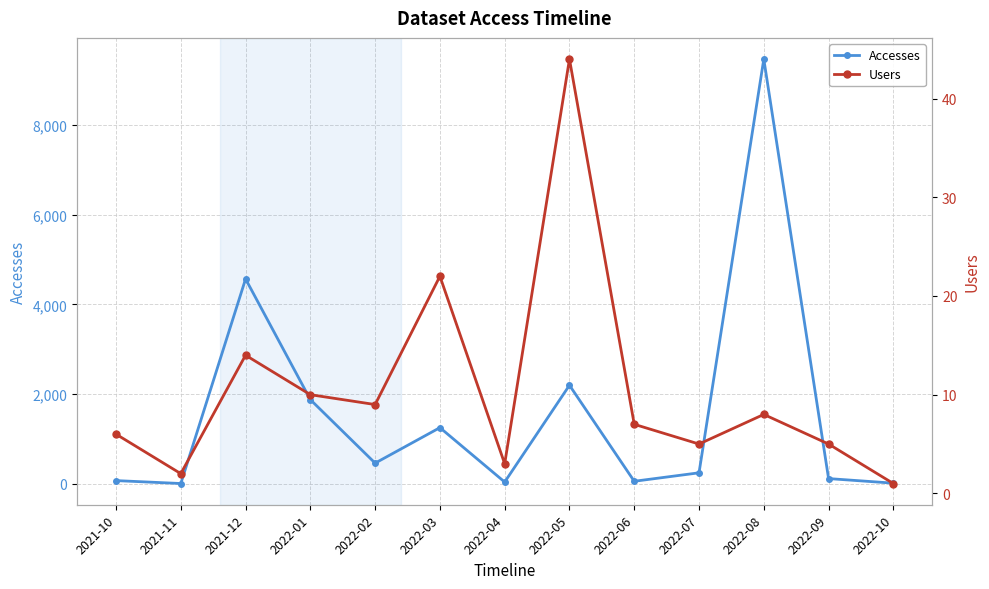

True or false: Users and Accesses cross at least once.

False